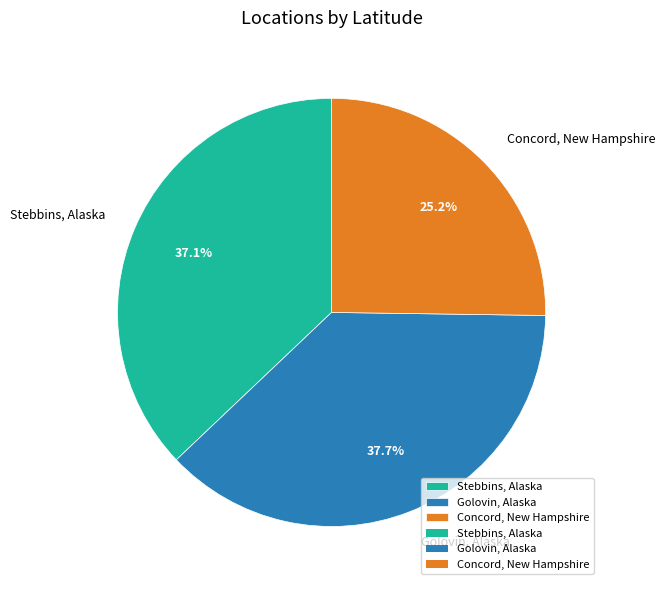

Is the sum of Concord, New Hampshire and Stebbins, Alaska greater than half?

Yes